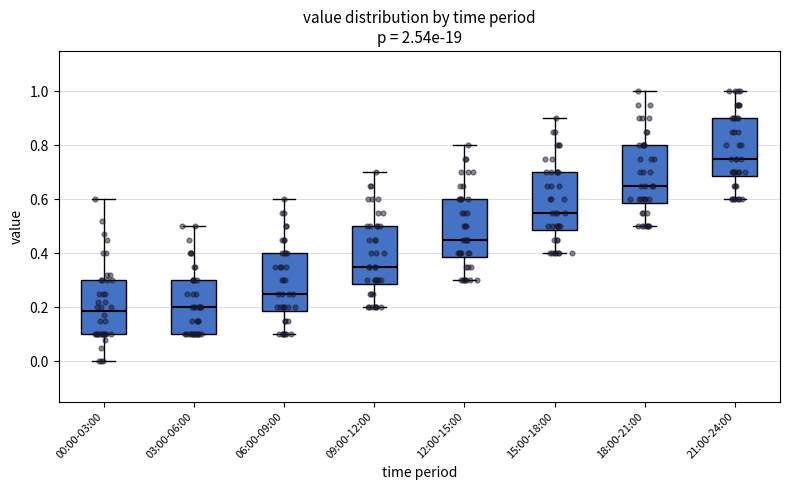

Where is the lower edge of the box for 06:00-09:00 on the y-axis? The values are not printed on the chart, so give them approximately, as read against the axis.

0.18